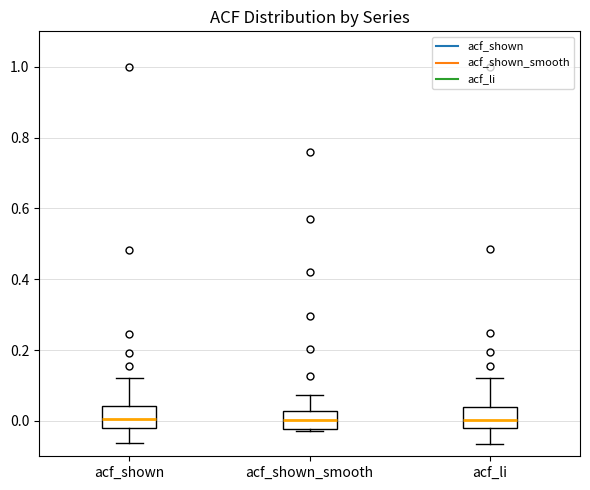

Reading left to right, transcribe this box plot: for each box, give where its median line is, the range the box spans, and where its two whiskers end, as read against the y-axis. The values are not printed on the chart, so give them approximately, as read against the axis.

acf_shown: median 0.00, box -0.02 to 0.04, whiskers -0.06 to 0.12
acf_shown_smooth: median 0.00, box -0.02 to 0.02, whiskers -0.02 (just below the box's lower edge) to 0.08
acf_li: median 0.00, box -0.02 to 0.04, whiskers -0.06 to 0.12